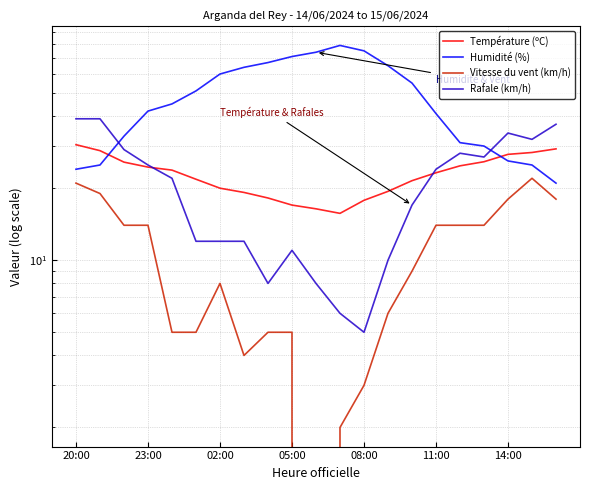

Where does the Température (ºC) series first go above 23?

20:00